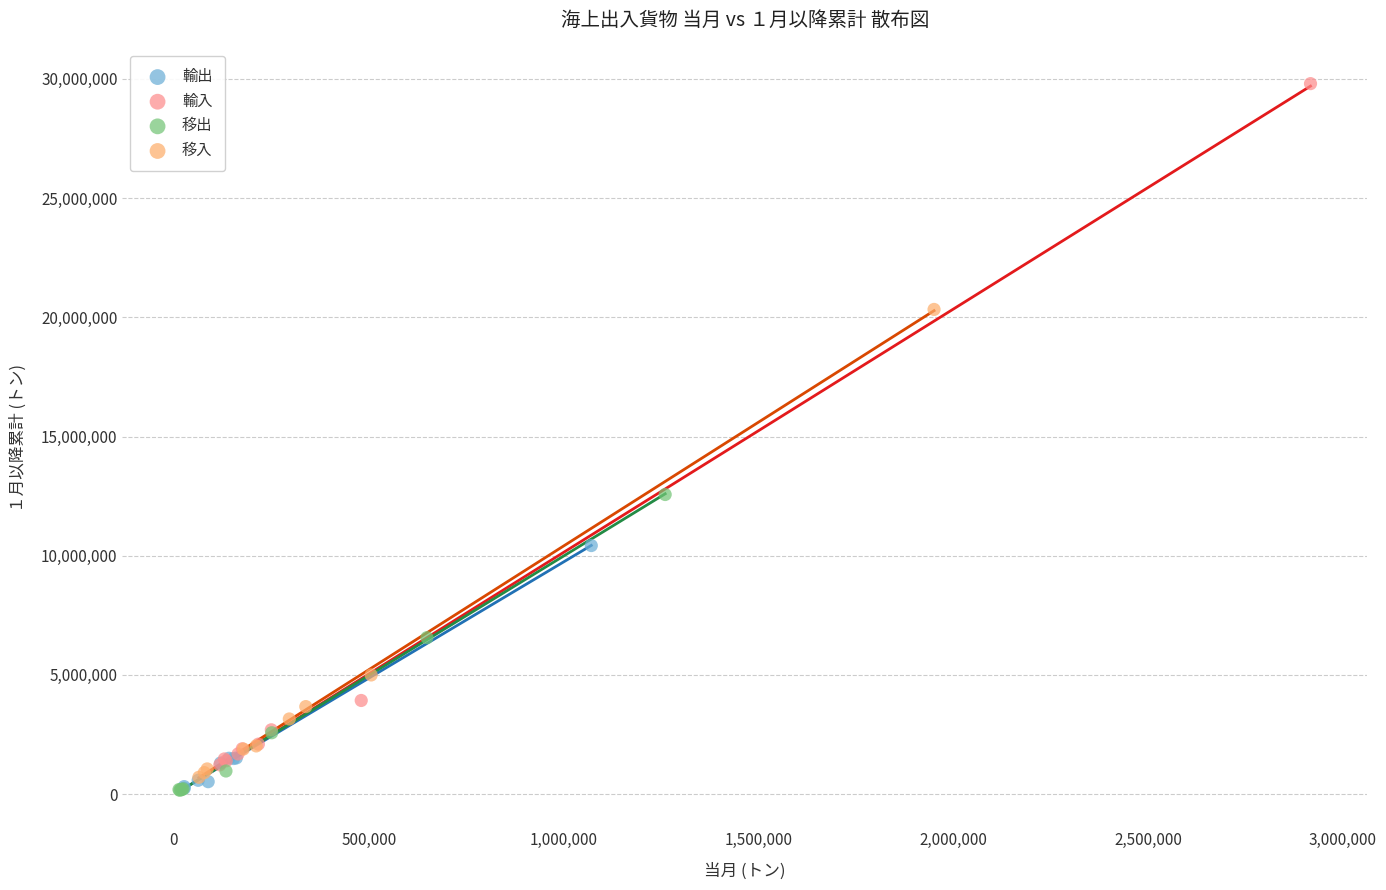

Which series has the widest spread of Y values?

輸入